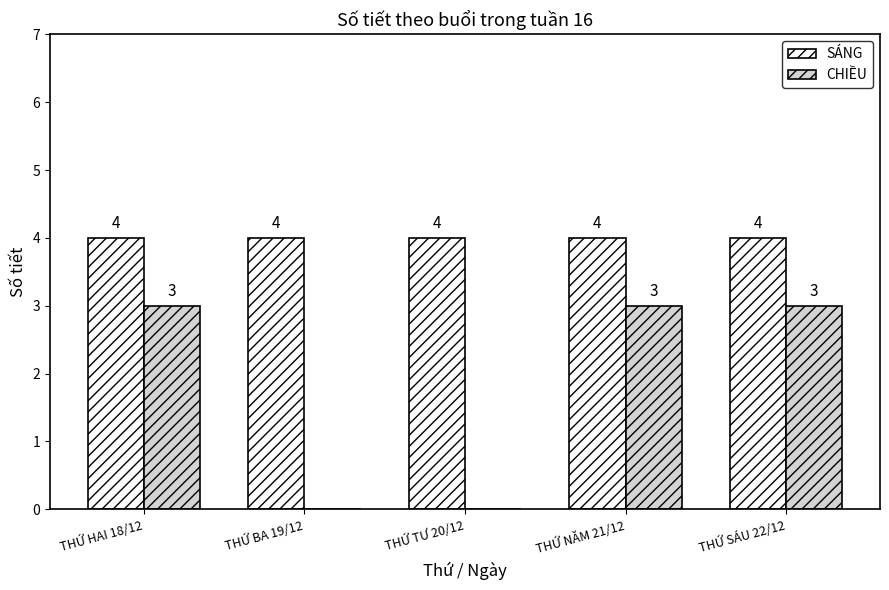

What is the average value of the CHIỀU series?

2